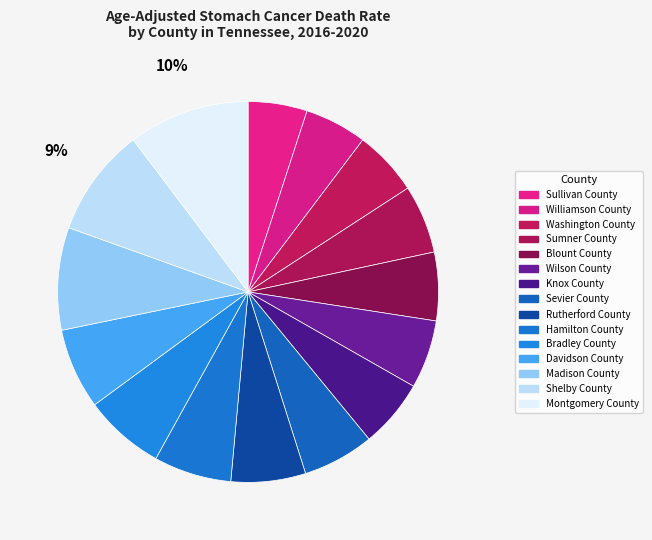

How many slices are in this pie chart?

15